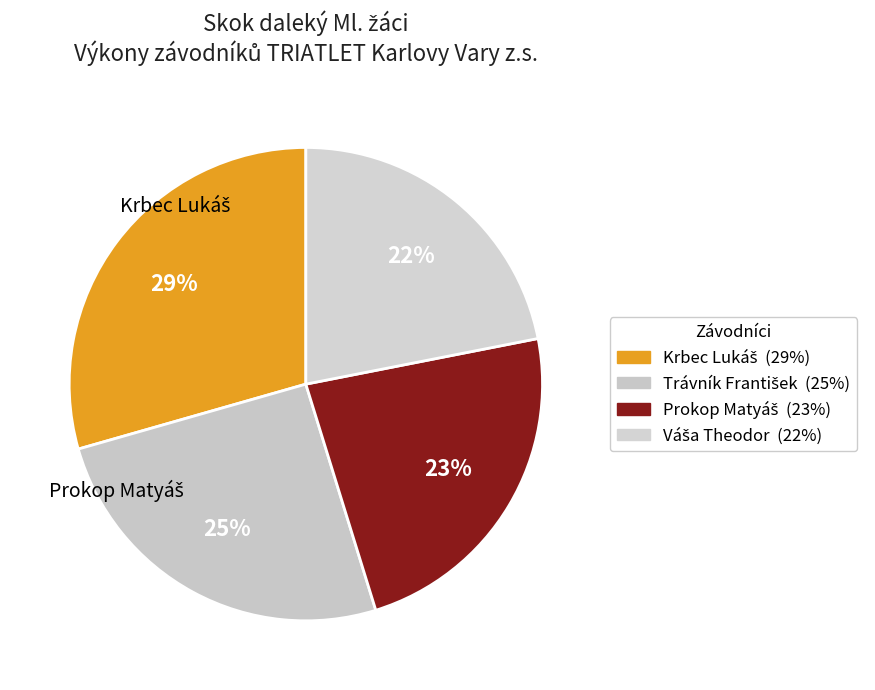

Is there any slice that represents more than half of the pie?

No